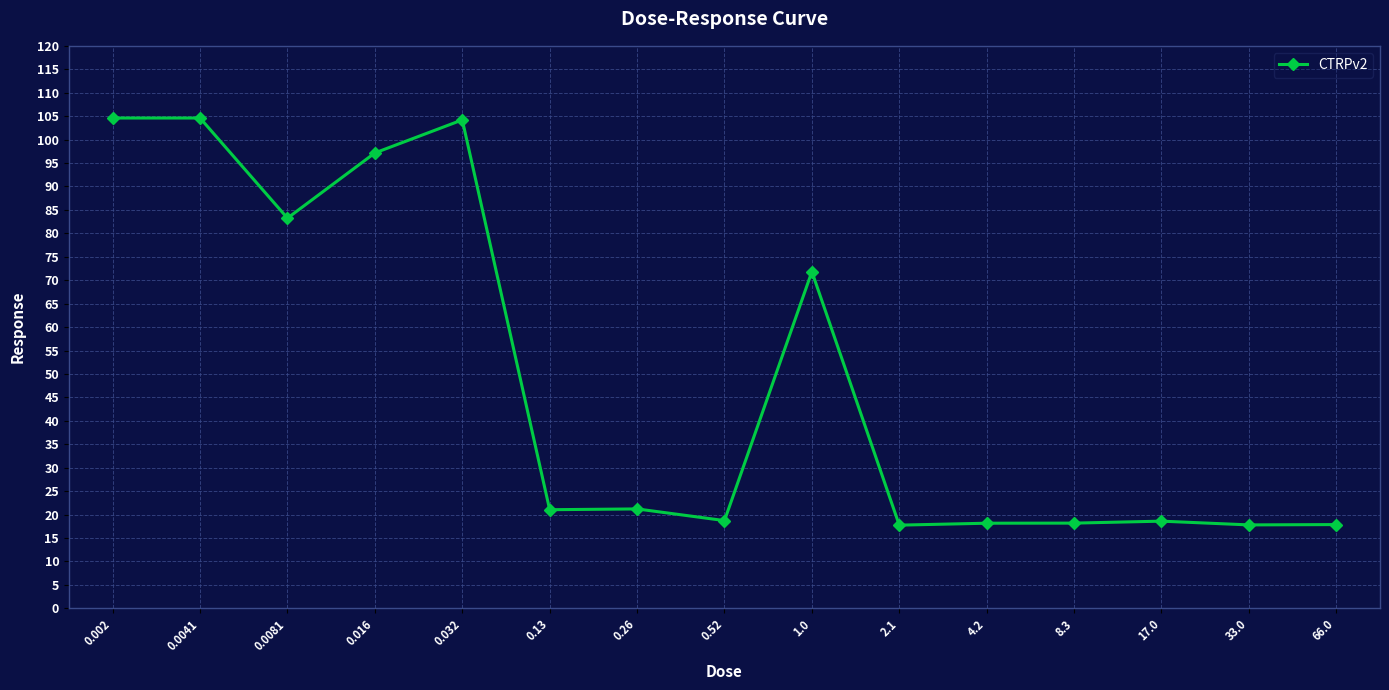

The value at 0.032 is 34.2. True or false?

False